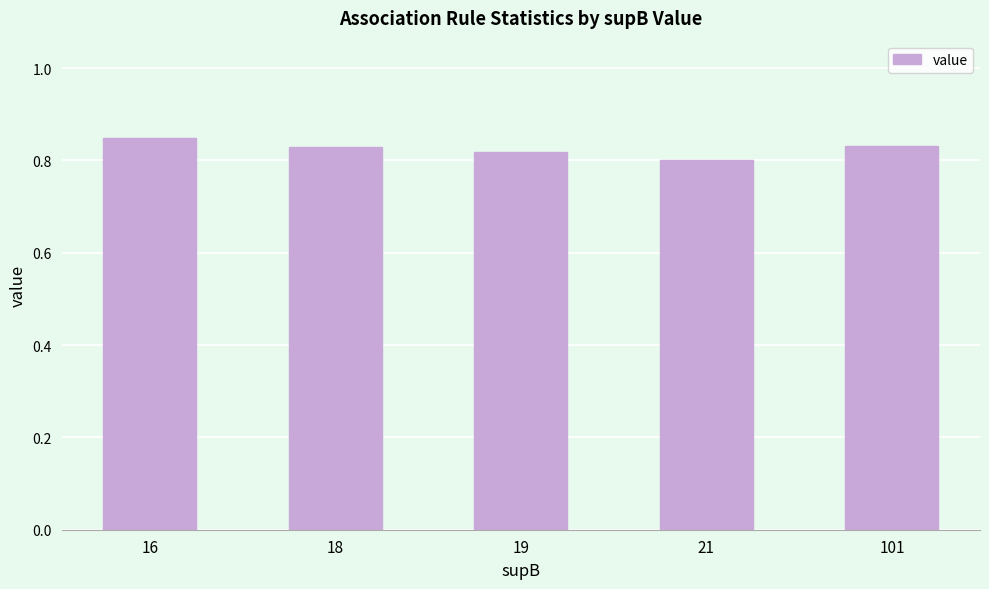

True or false: the data shows 0.8 at 101.

True